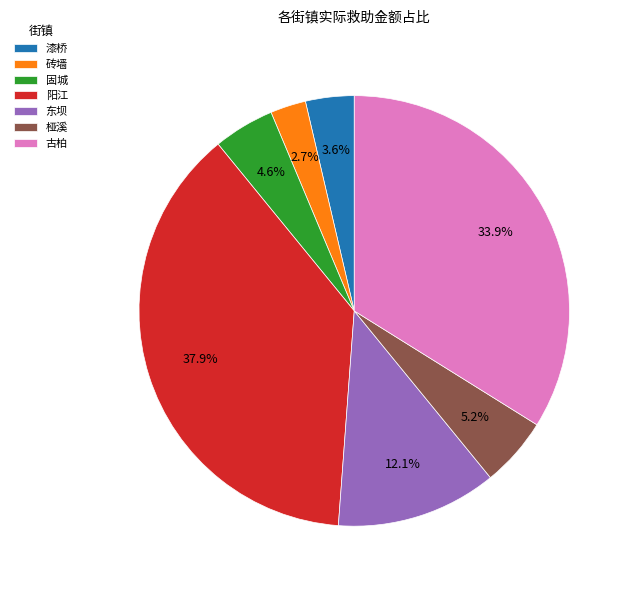

What is the ratio of the value at 古柏 to the value at 固城?

7.4